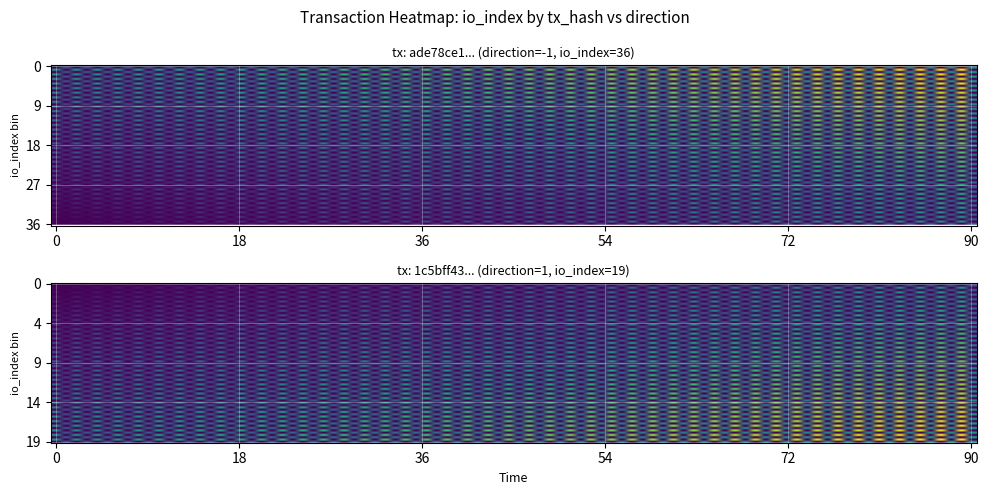

How many data points in 1c5bff4317a2a99a442751a31da73f67028e4f7 are less than 1?

1